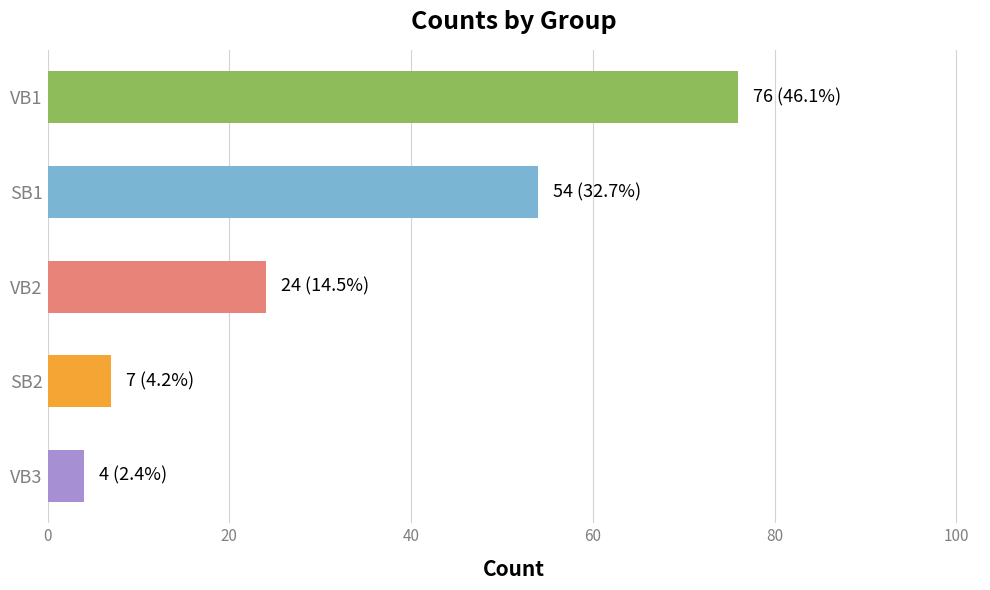

Reading top to bottom, what are all the values shown in this chart?

VB1=76	SB1=54	VB2=24	SB2=7	VB3=4